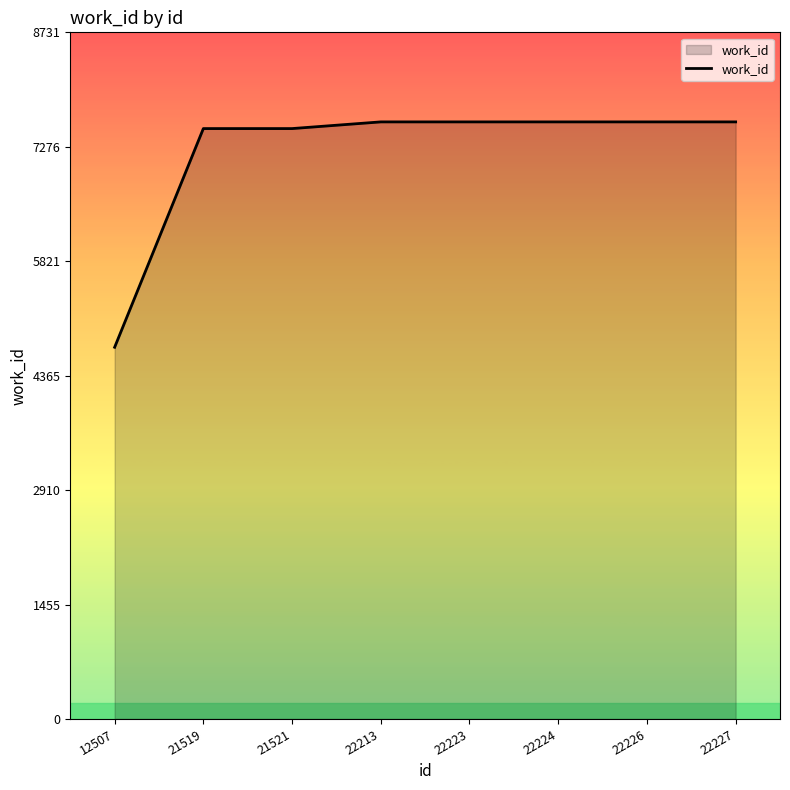

How many categories are shown in the chart?

8